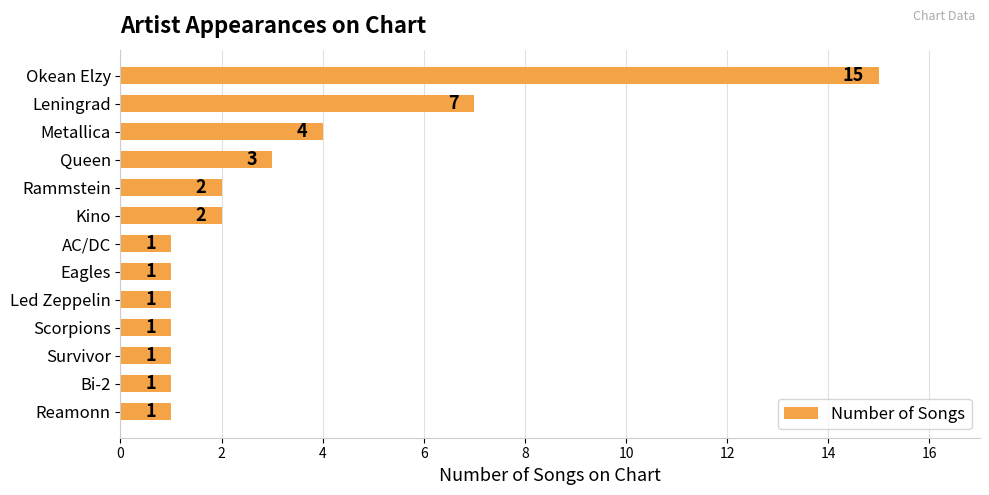

What is the difference between the maximum and minimum values?

14